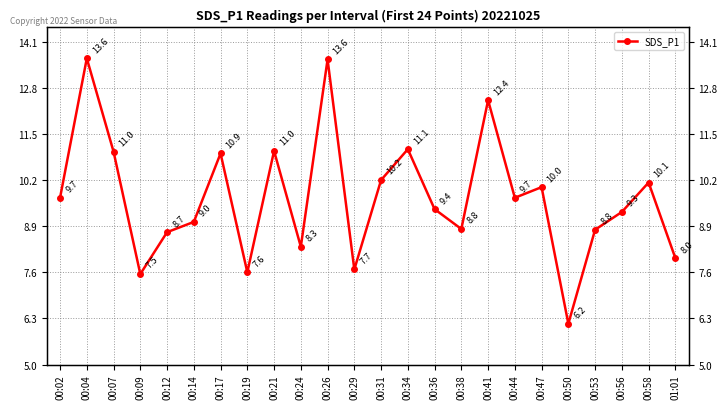

What is the ratio of the value at 00:07 to the value at 00:29?

1.4